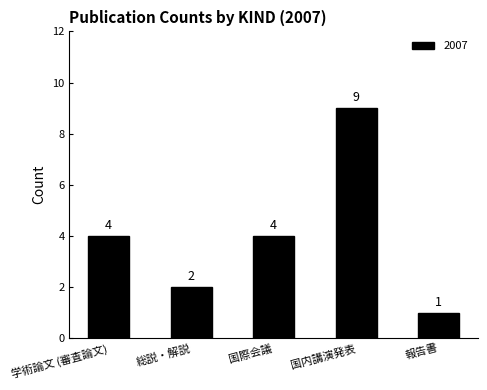

What is the label of the 2nd bar from the right?

国内講演発表